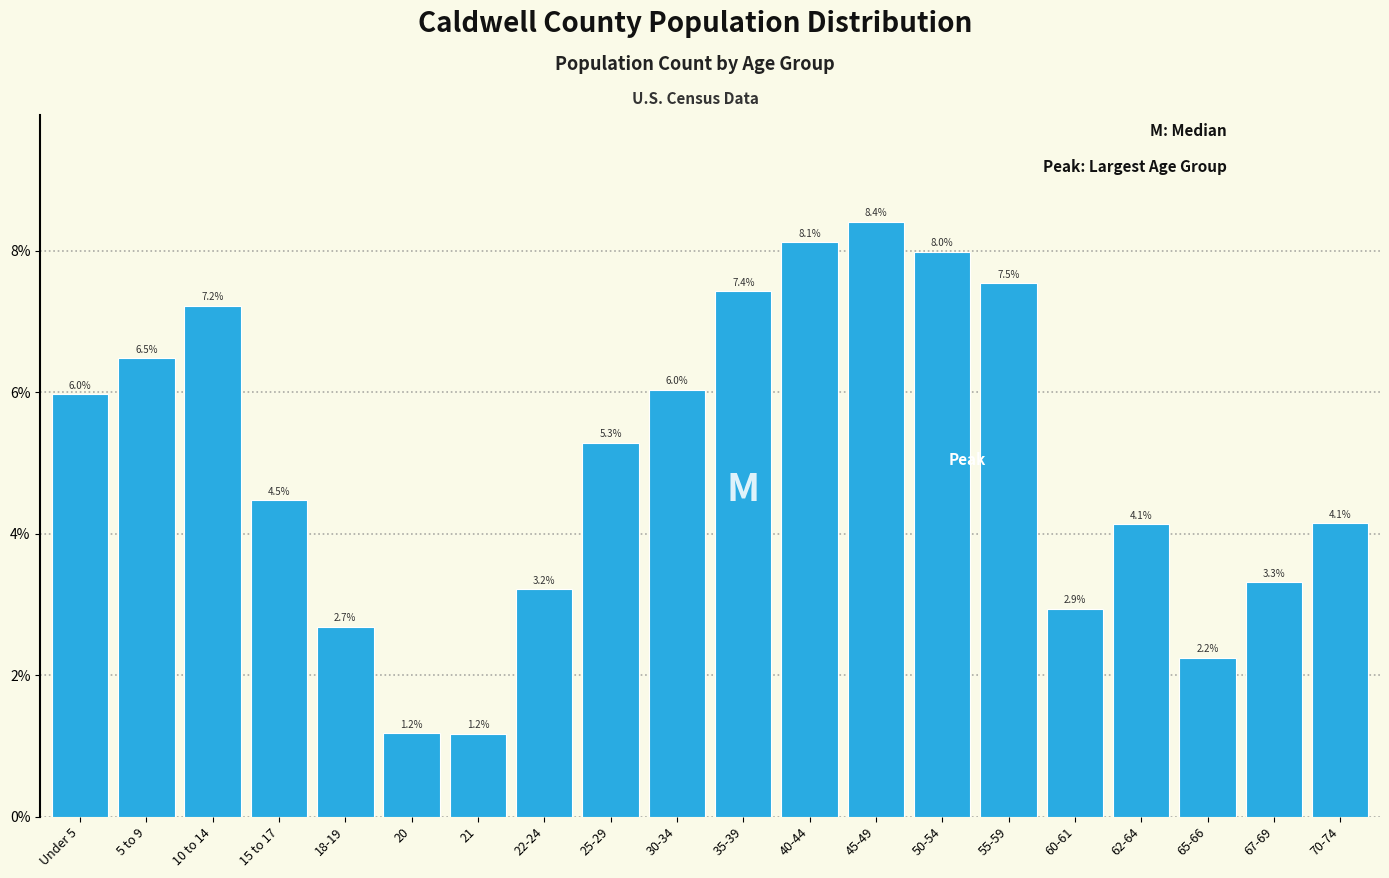

Does the chart contain any negative values?

No